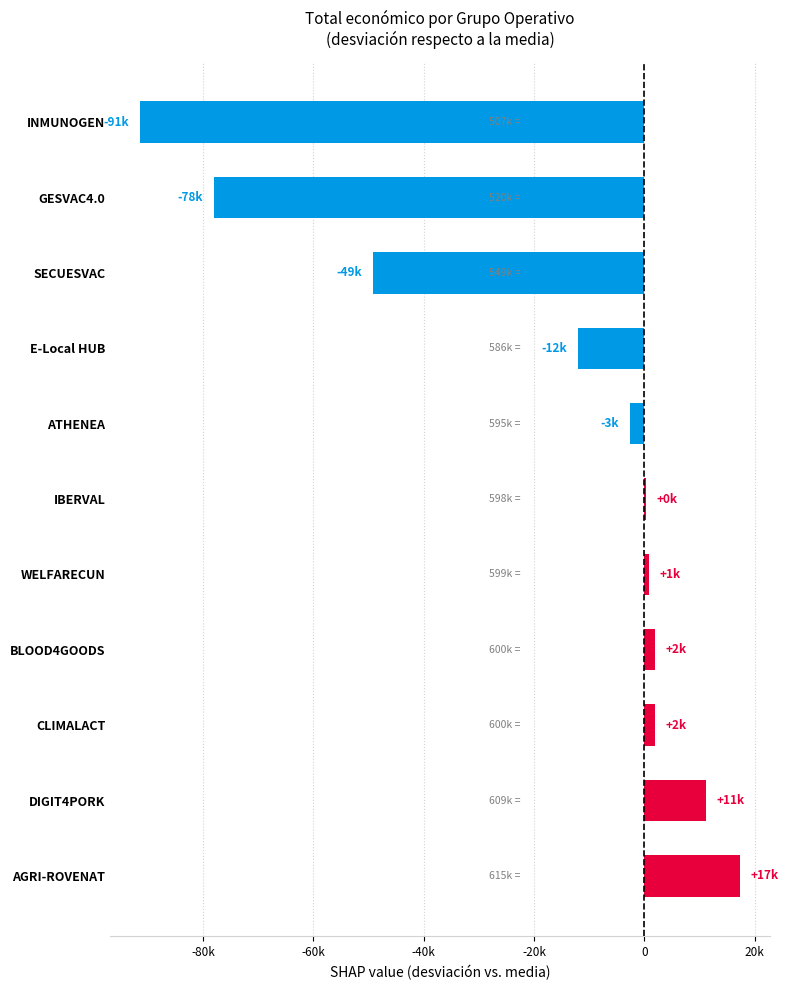

Rank the categories by value from highest to lowest.

AGRI-ROVENAT, DIGIT4PORK, CLIMALACT, BLOOD4GOODS, WELFARECUN, IBERVAL, ATHENEA, E-Local HUB, SECUESVAC, GESVAC4.0, INMUNOGEN